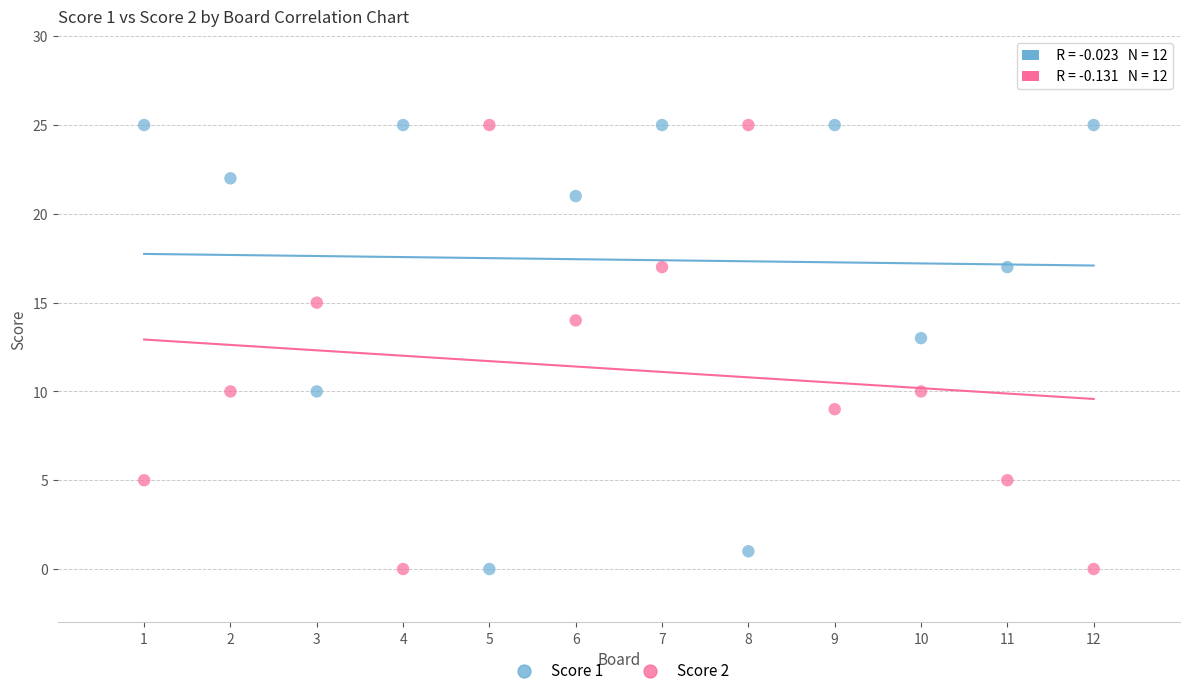

What is the X range (max minus min) for the scatter plot?

11